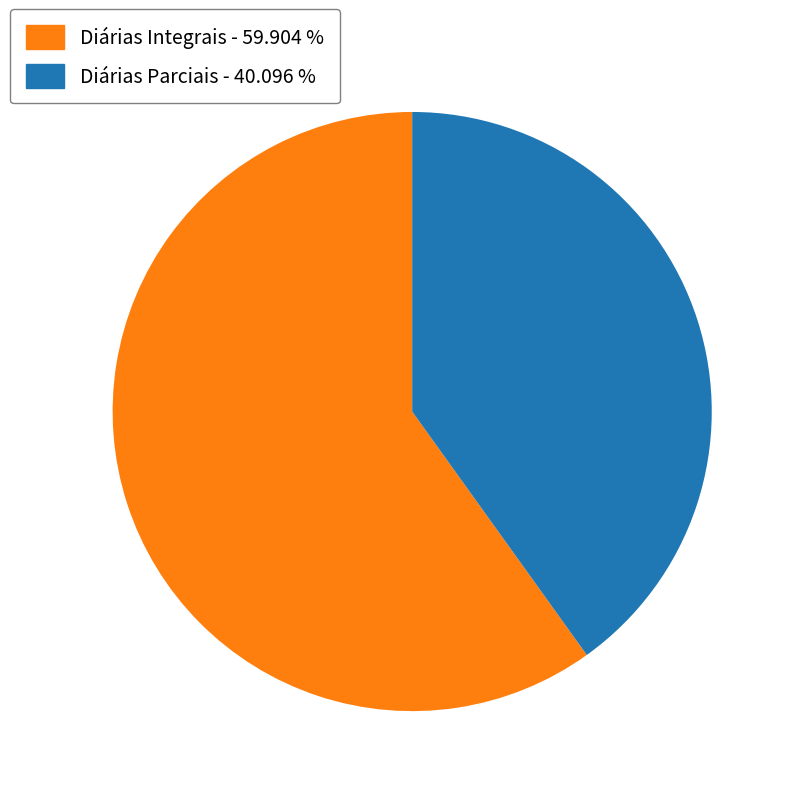

Does any single category account for the majority?

Yes